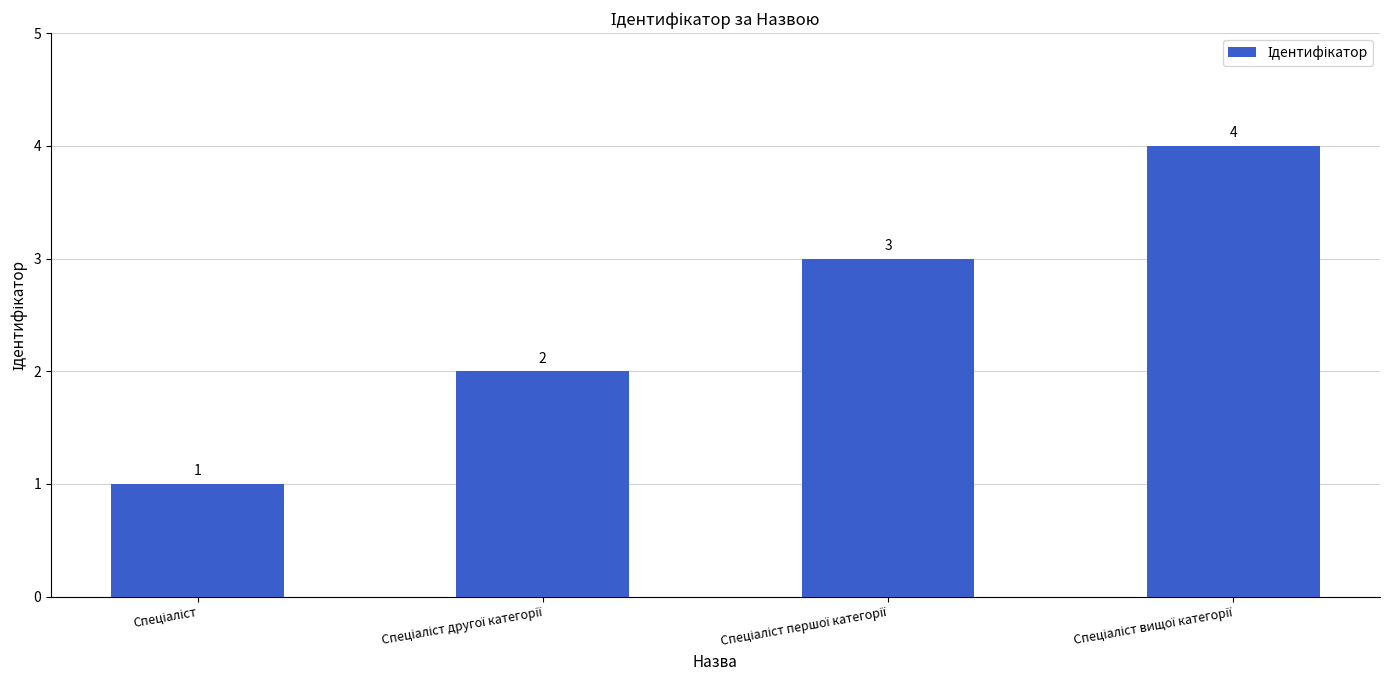

What is the value of the 4th bar from the left?

4